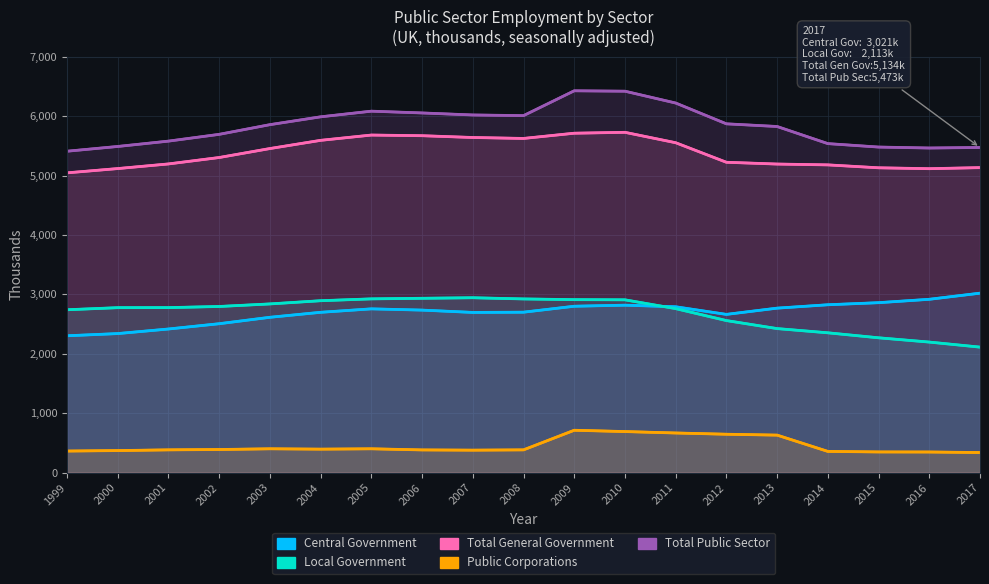

Where does the Total General Government series first go above 5304?

2003